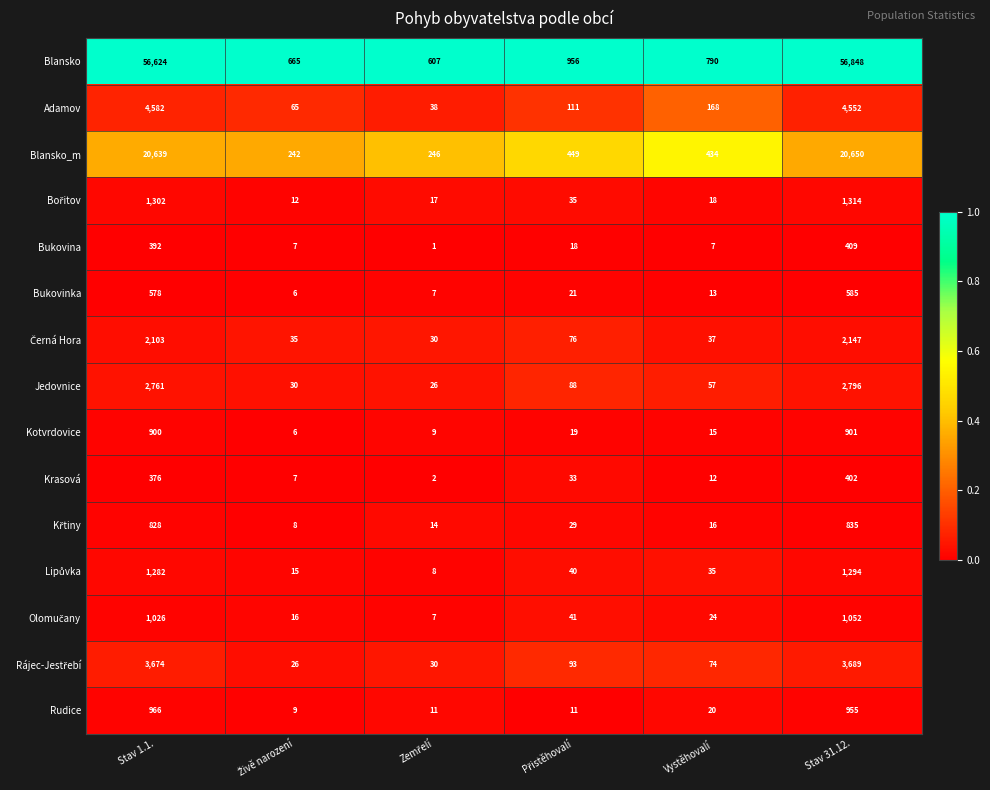

True or false: Adamov has a value of 222 at Vystěhovalí.

False